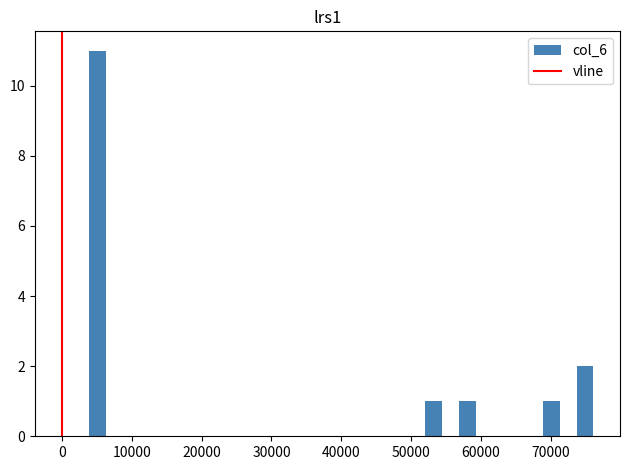

Around what value on the x-axis is the tallest bar? Give the approximate position of its centre, as read against the axis.

5000